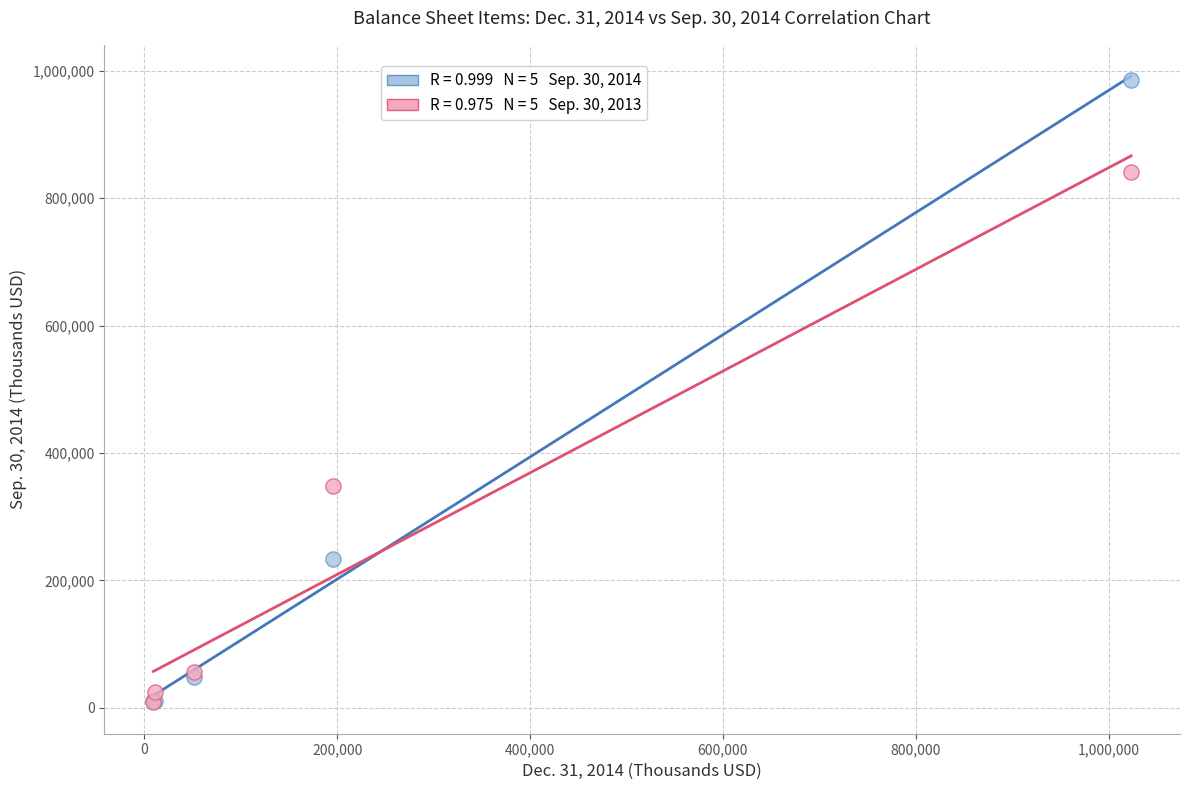

Across all series, what Y value is closest to 496841?

347408